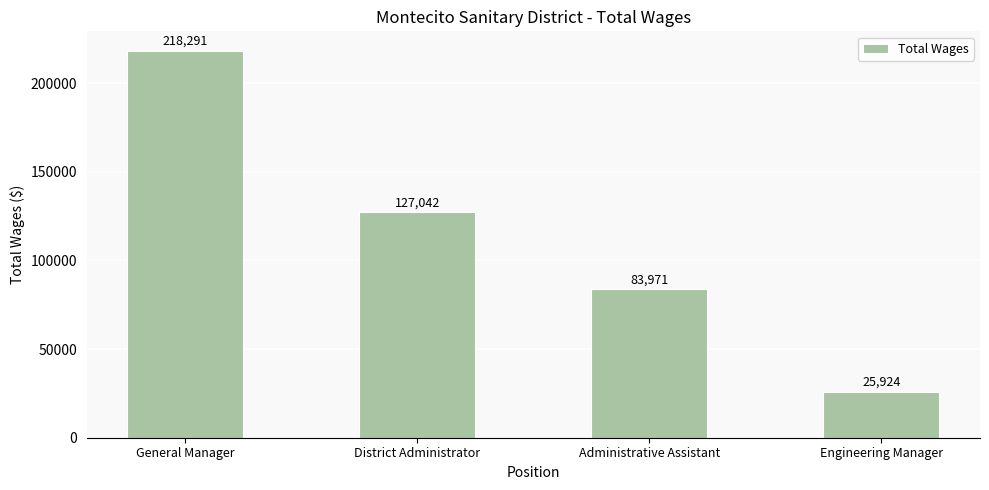

Where does the data first go above 127042?

General Manager